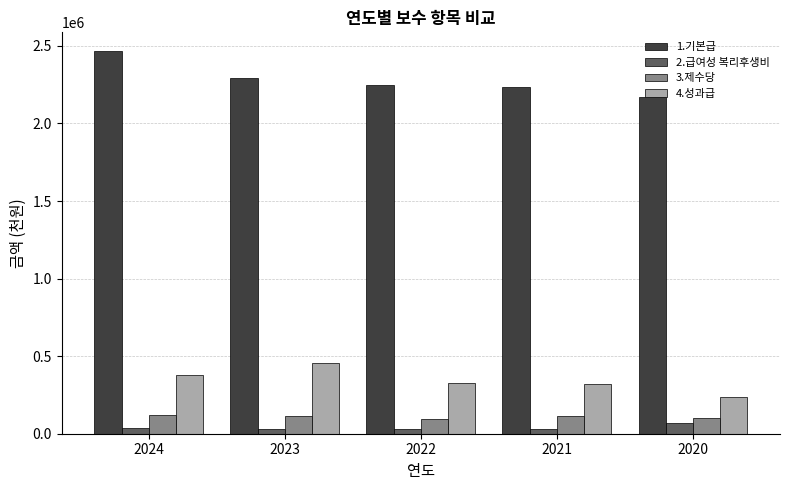

The value of 1.기본급 at 2020 is 2170679. True or false?

True